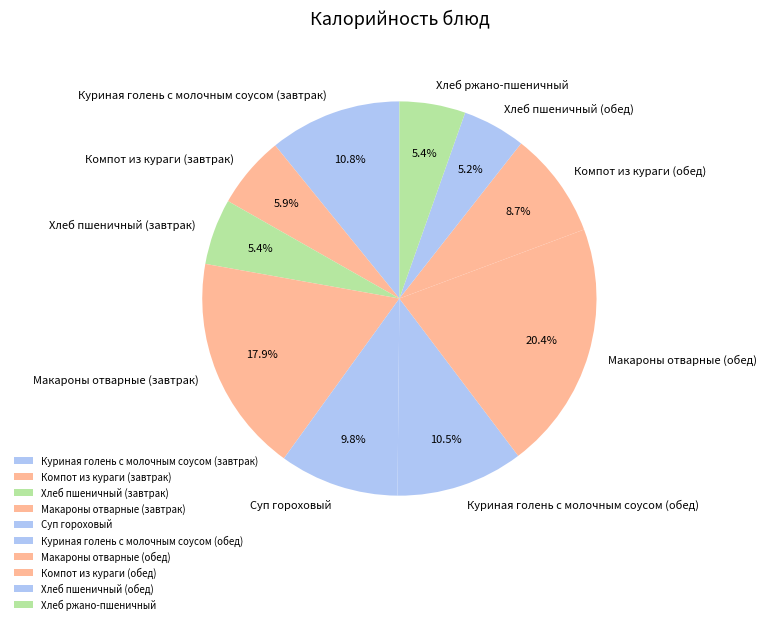

Does any single category account for the majority?

No